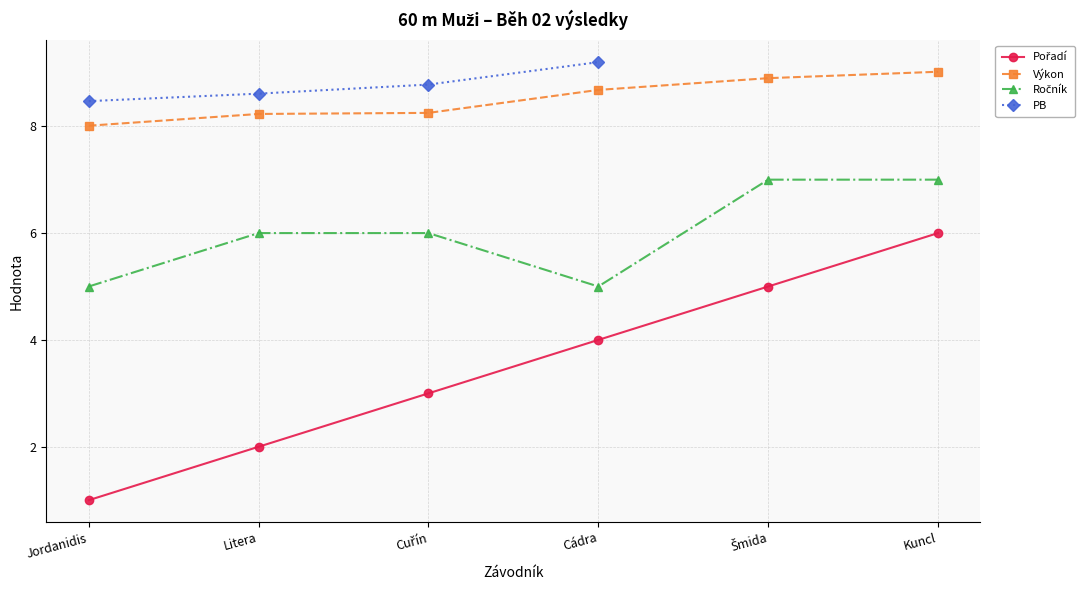

What is the difference between the Pořadí values at Cádra and Kuncl?

2.0